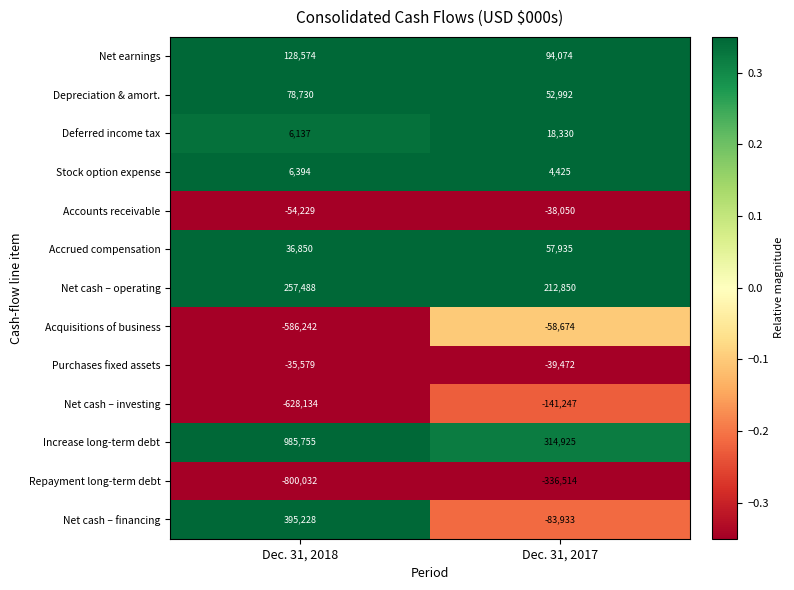

What is the difference between the Deferred income tax values at Dec. 31, 2017 and Dec. 31, 2018?

12193